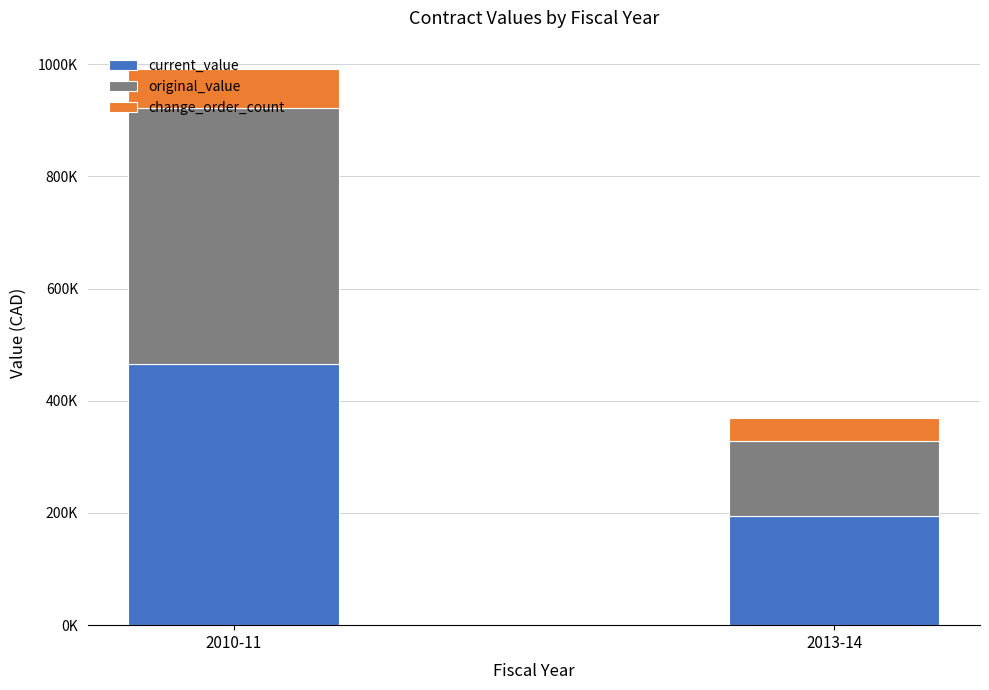

List the series in order of their peak value, lowest first.

change_order_count, original_value, current_value